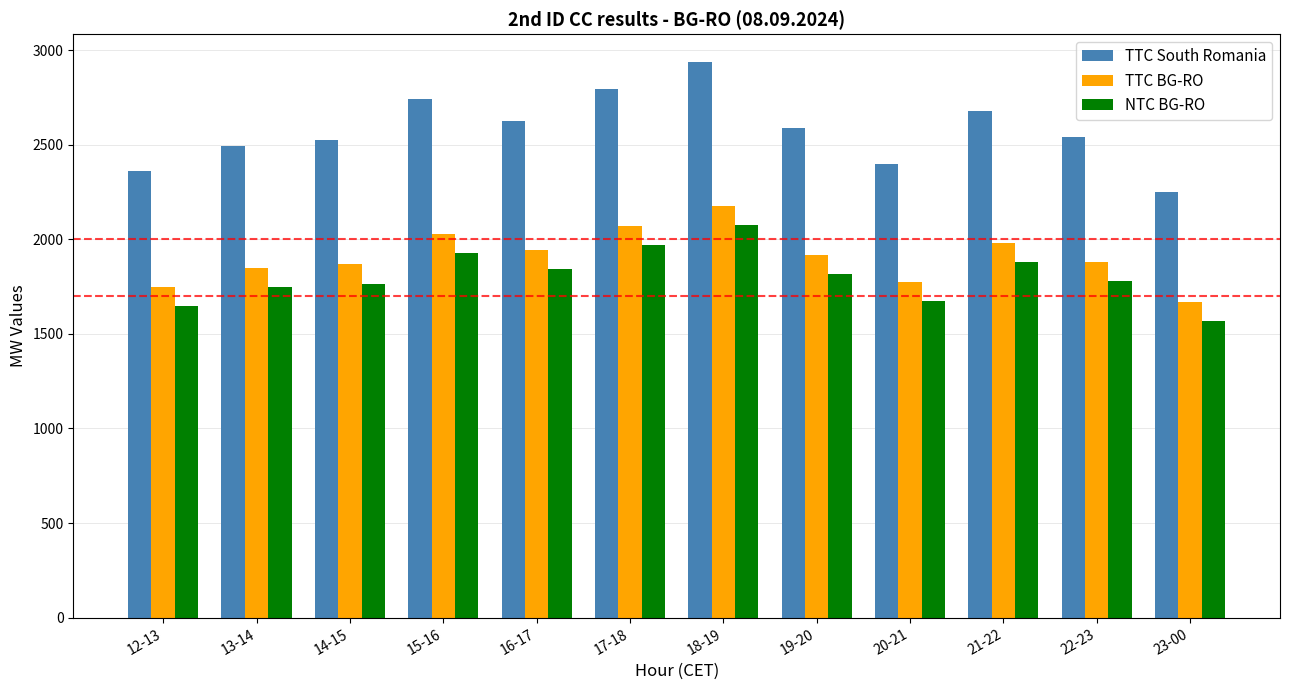

What is the label of the 9th bar from the left?

20-21